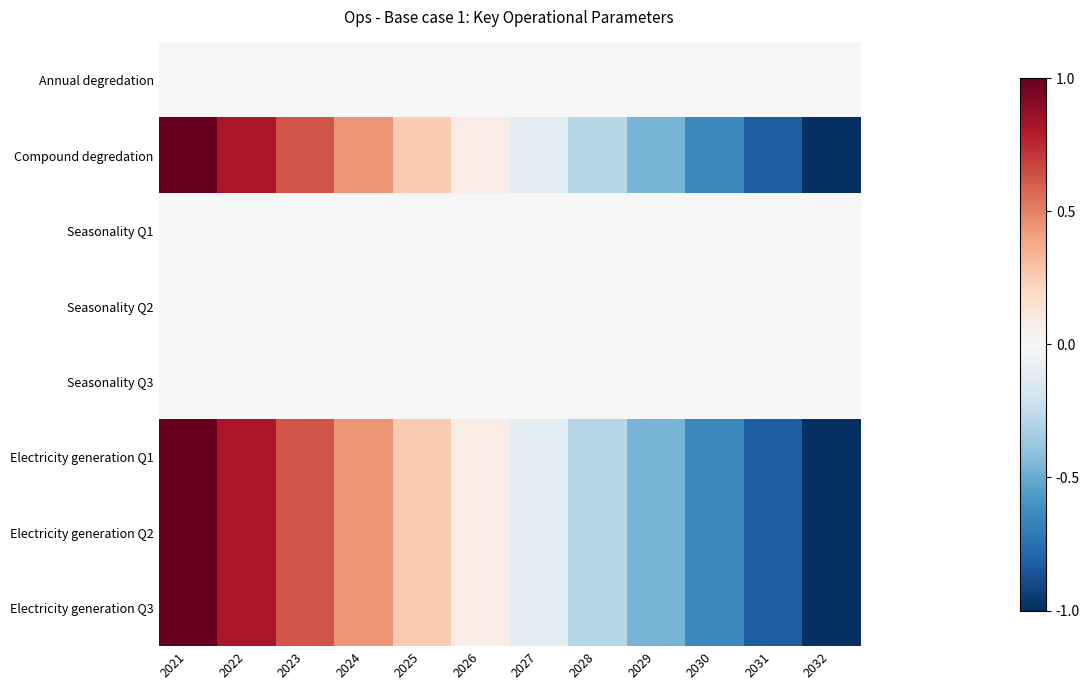

Which series has the largest range (max minus min)?

Compound degredation